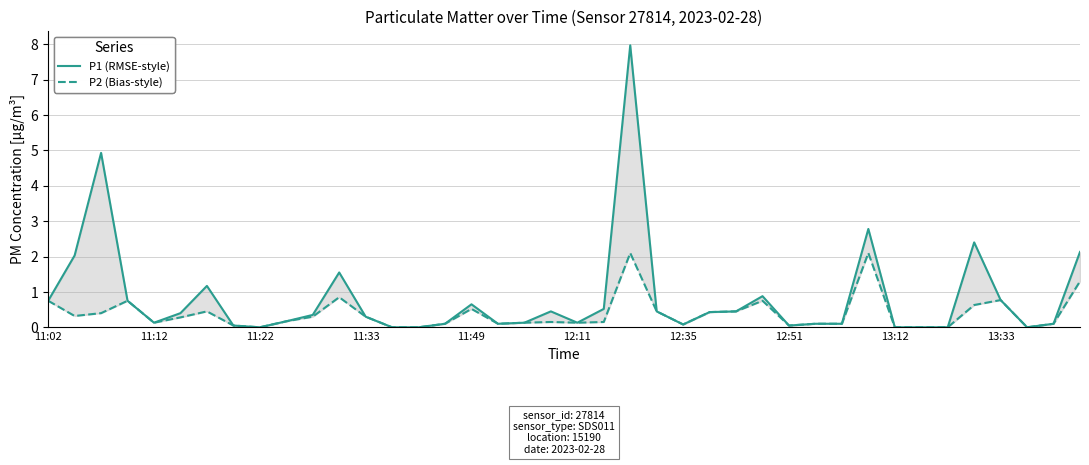

At which label is P2 (PM2.5) closest to 1?

11